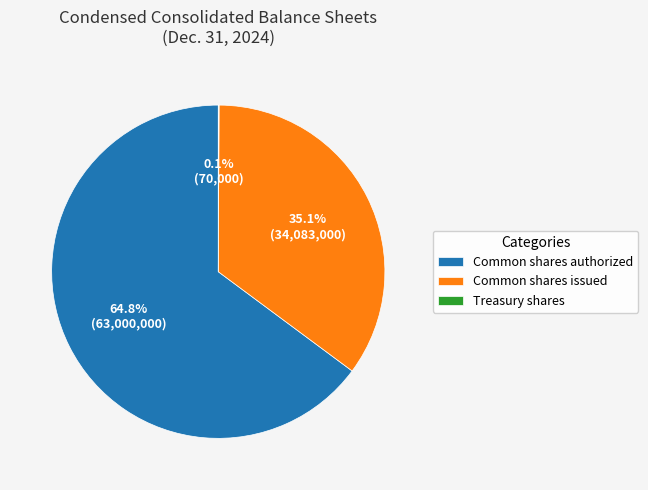

What is the total percentage of Common shares authorized and Common shares issued?

99.9%